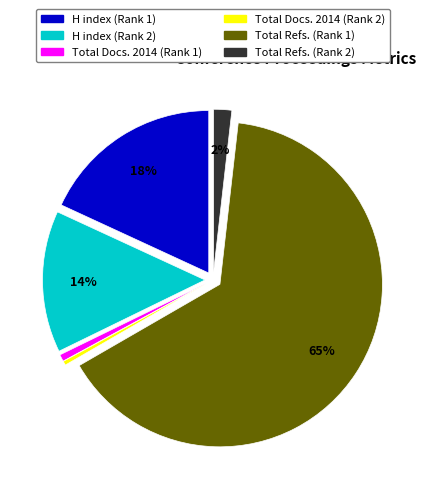

To the nearest percent, what is the average slice percentage?

17%